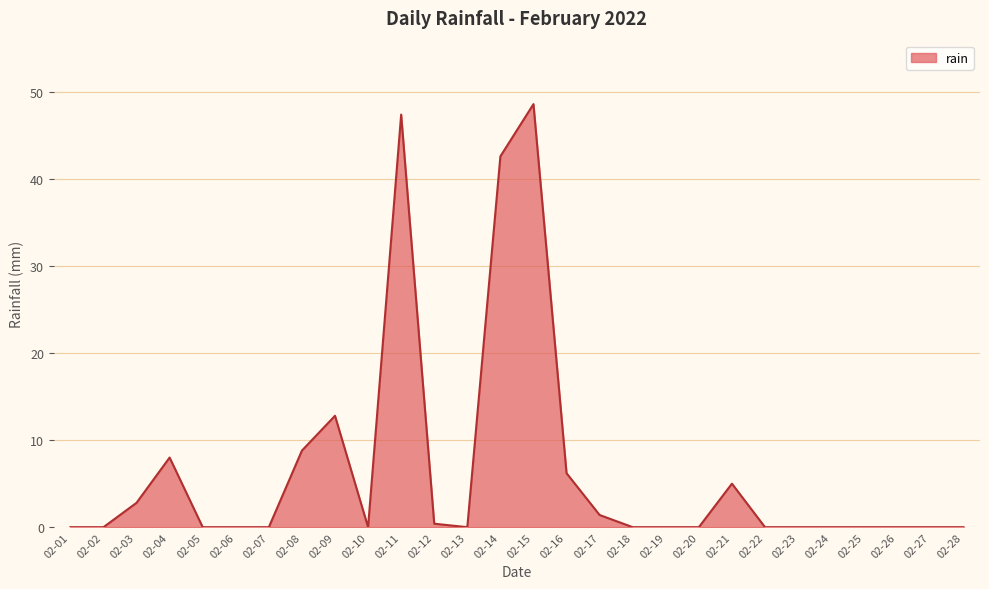

The value at 02-25 is 24.5. True or false?

False